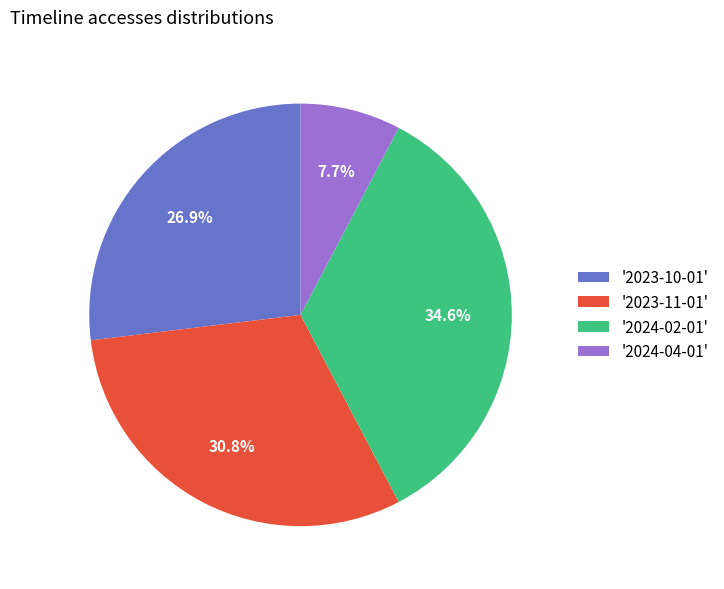

How much of the chart is everything except '2023-11-01'?

69.2%